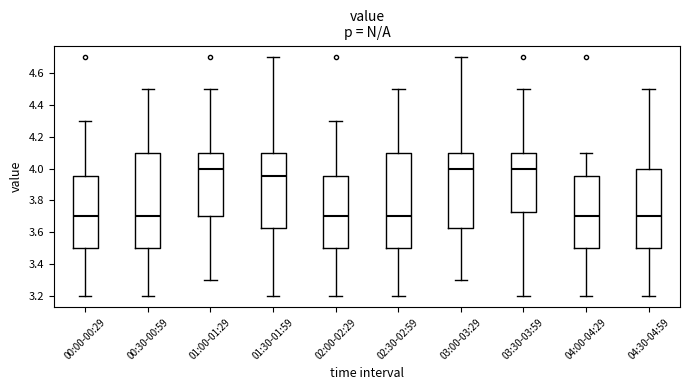

Where is the upper edge of the box for 04:30-04:59 on the y-axis? The values are not printed on the chart, so give them approximately, as read against the axis.

4.00